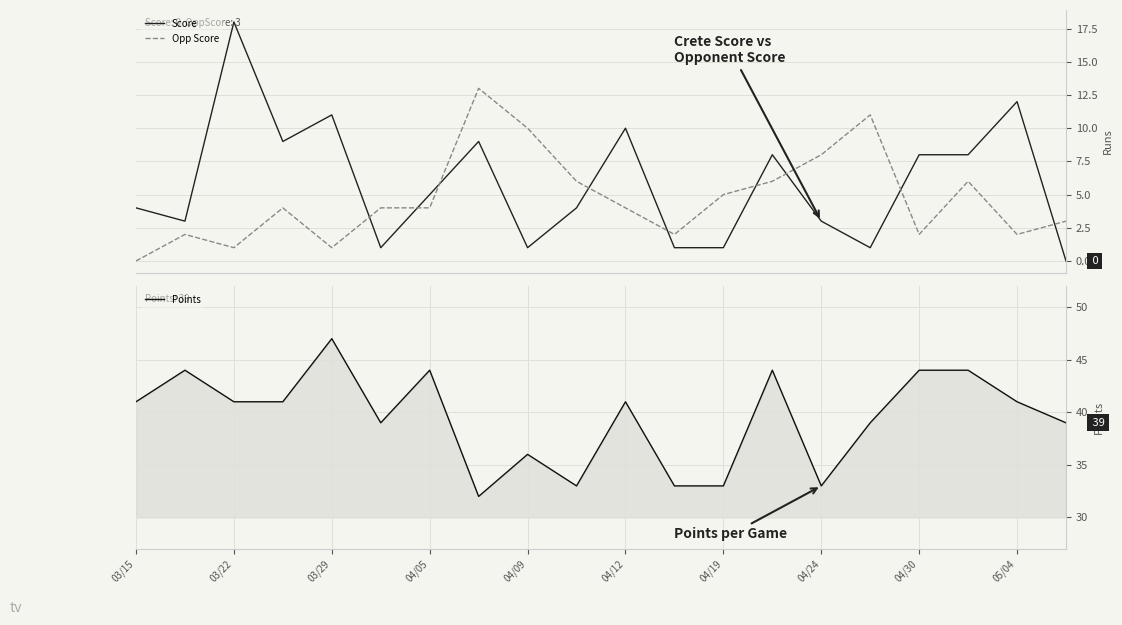

Which series ends up on top after the final intersection of Opp Score and Score?

Opp Score